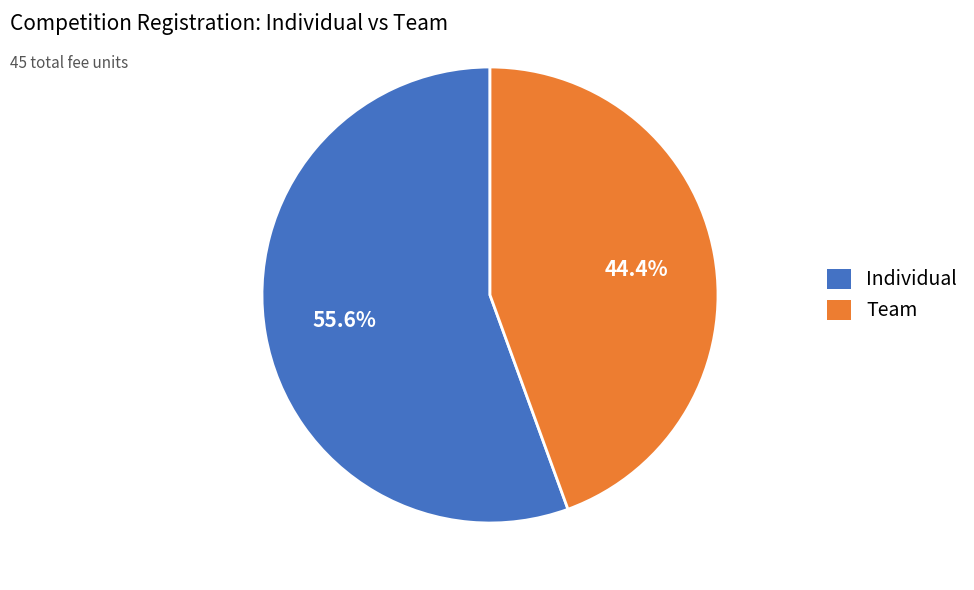

To the nearest percent, what percentage of the pie is Team?

44%